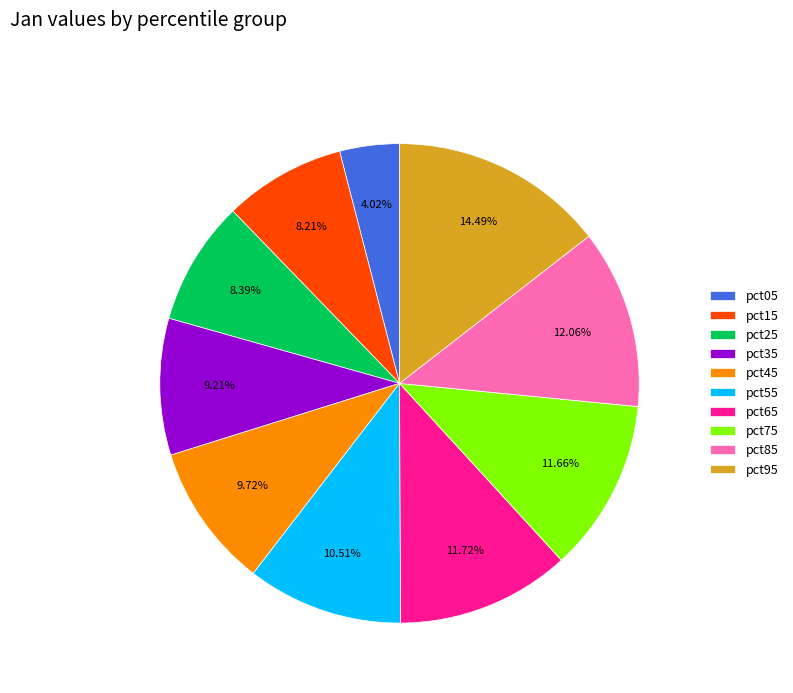

How much of the chart is everything except pct65?

88.3%